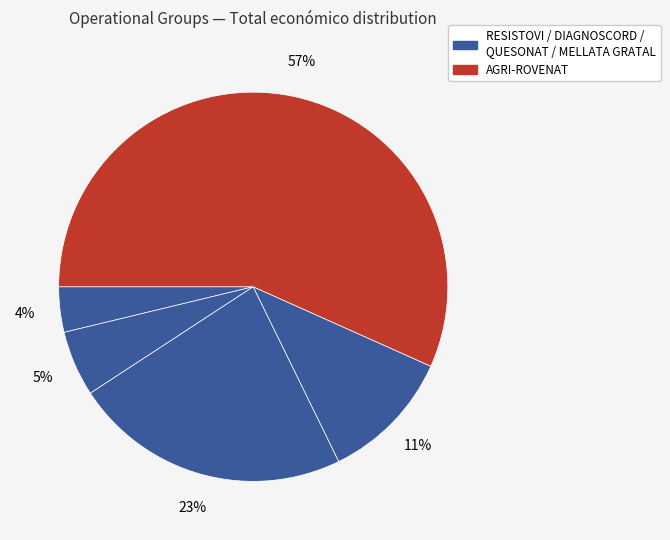

How many slices are in this pie chart?

5